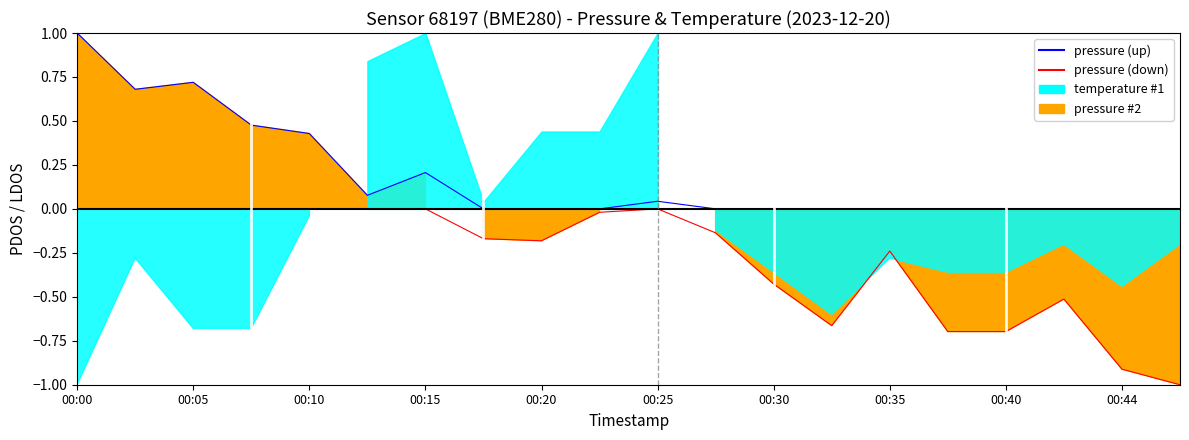

Is the value of pressure line (up) at 00:15 greater than the value of pressure line (down) at 00:15?

Yes